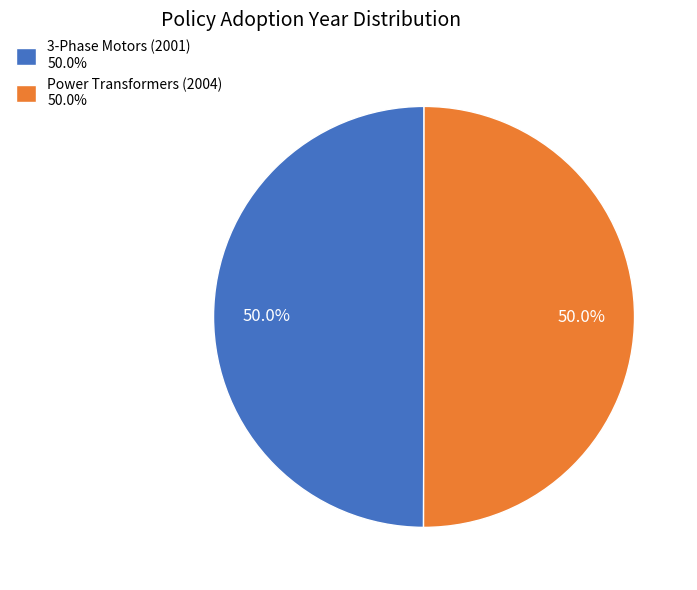

How many slices are in this pie chart?

2